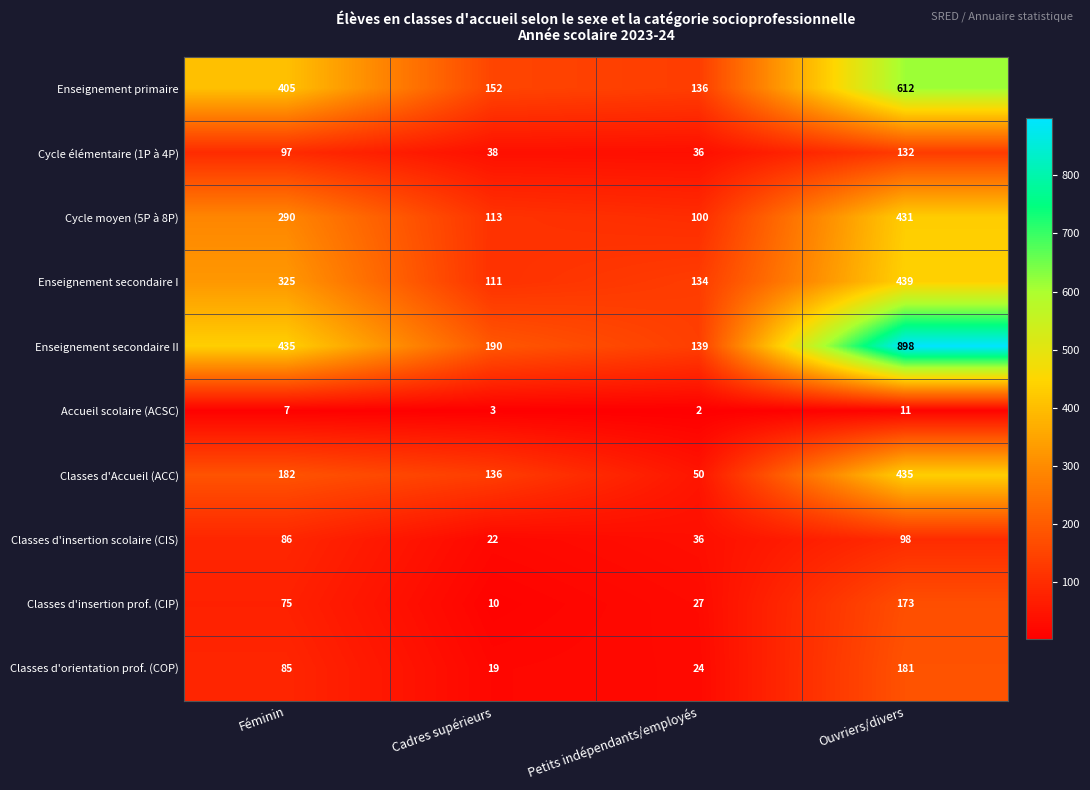

What is the sum of all Classes d'insertion prof. (CIP) values?

285